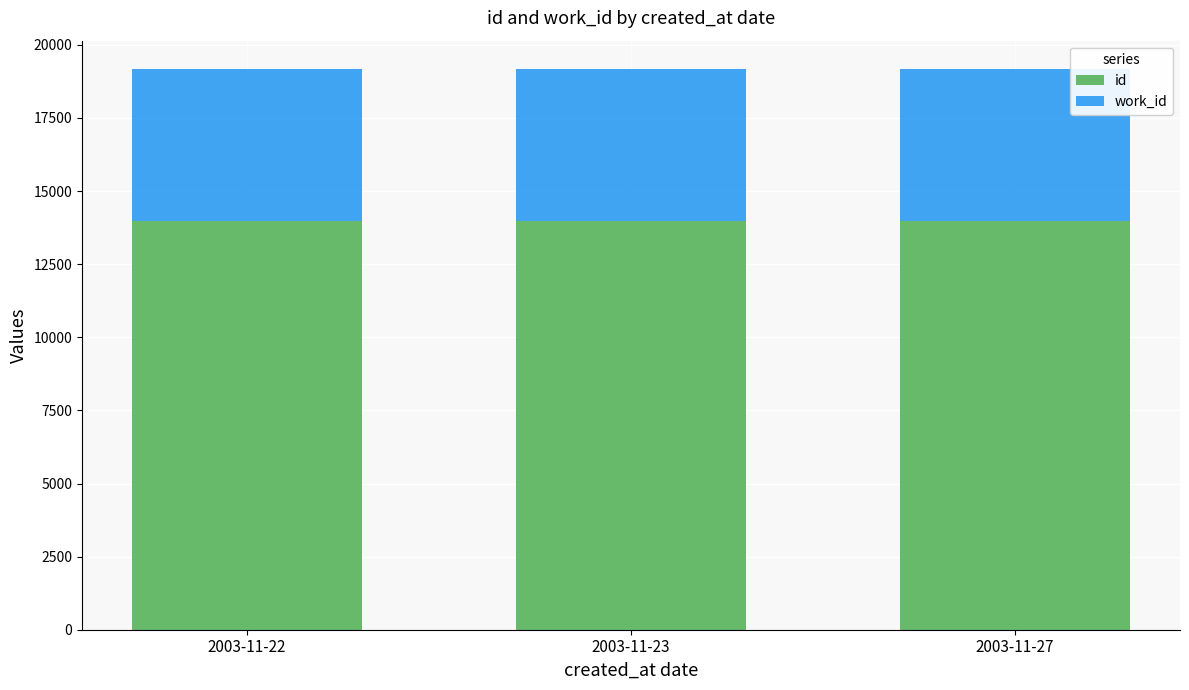

What is the total value across all series at 2003-11-23?

19179